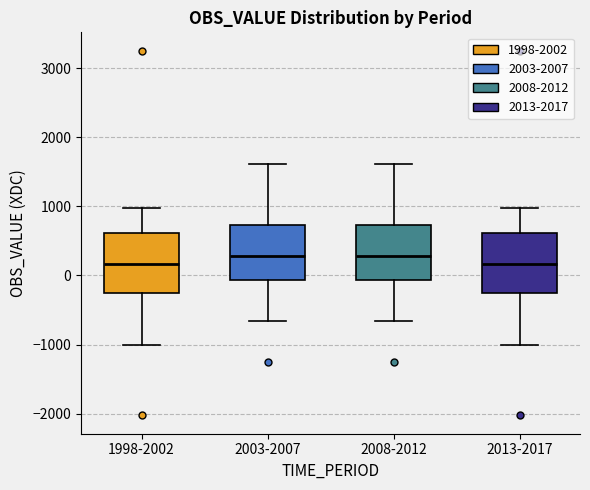

Where is the upper edge of the box for 1998-2002 on the y-axis? The values are not printed on the chart, so give them approximately, as read against the axis.

600